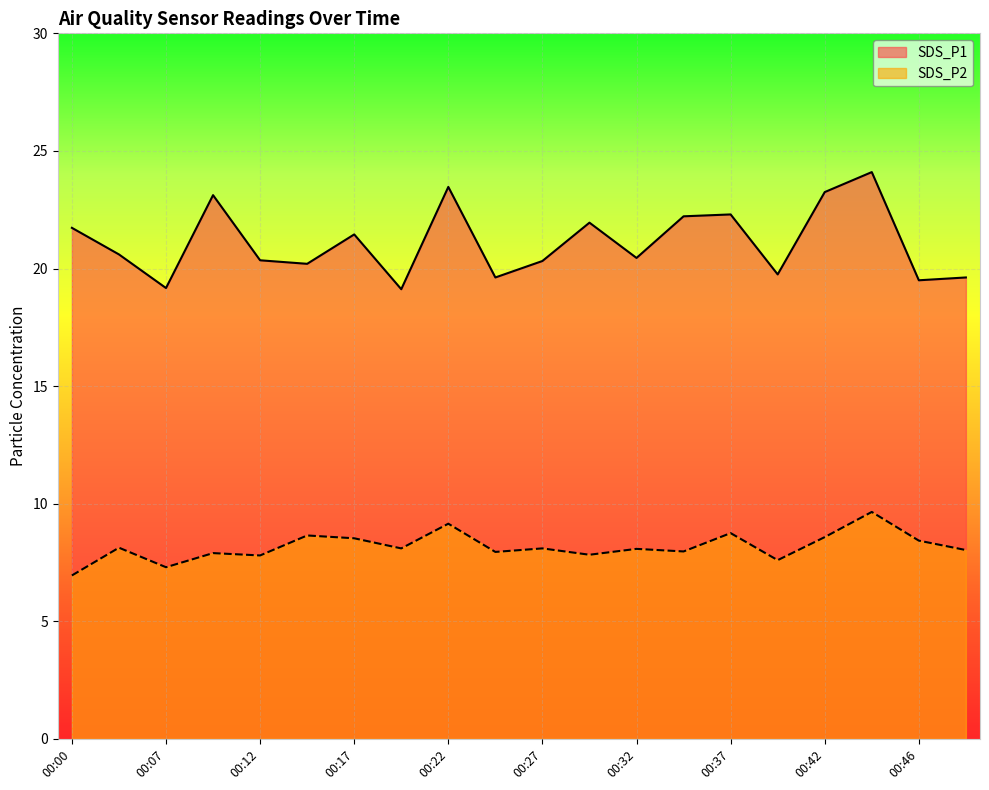

Which series changed the most between 00:39 and 00:46?

SDS_P2